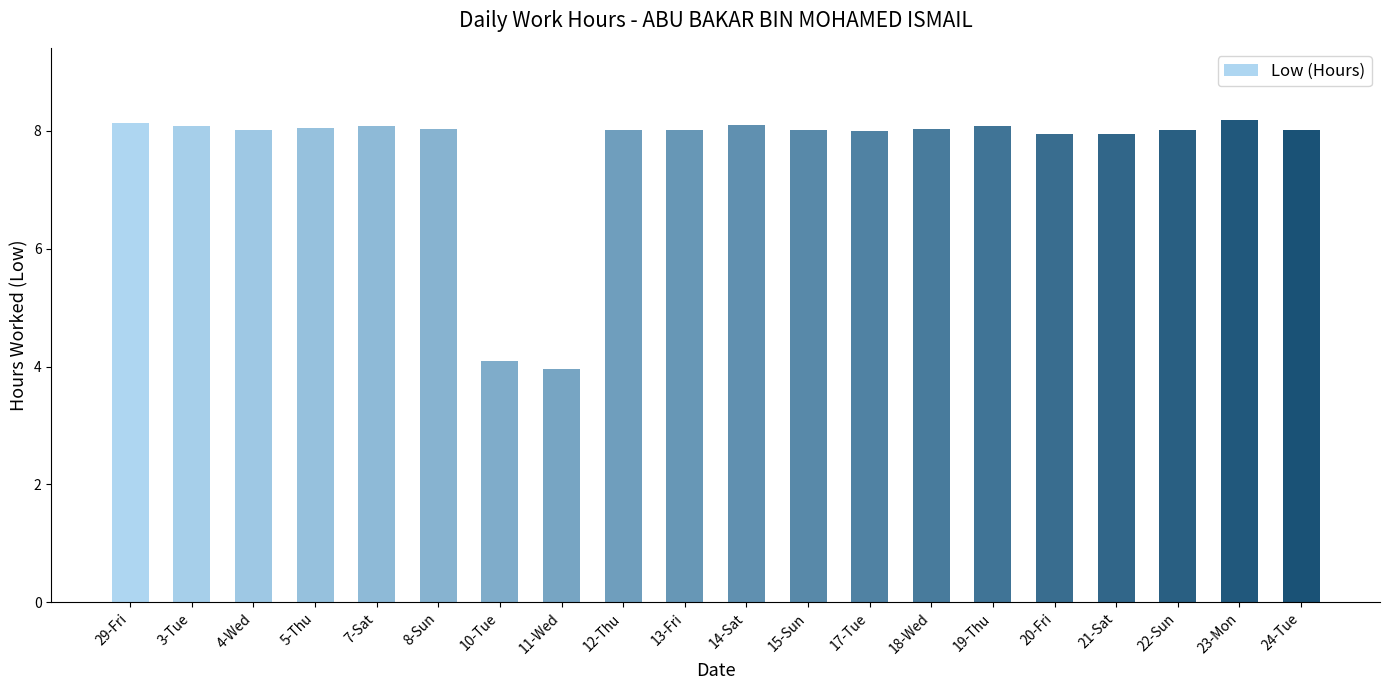

Where does the data first go above 8?

29-Fri